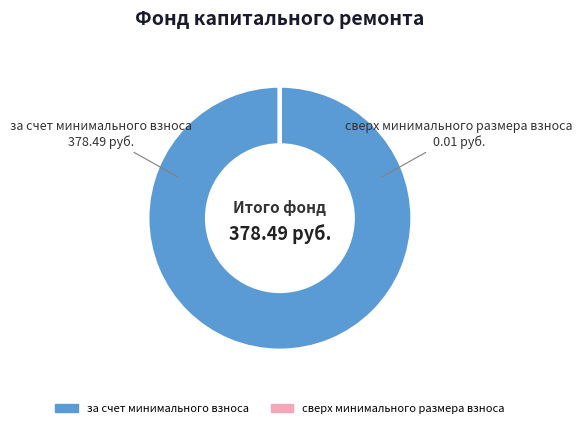

What is the largest slice in the pie chart?

за счет минимального взноса